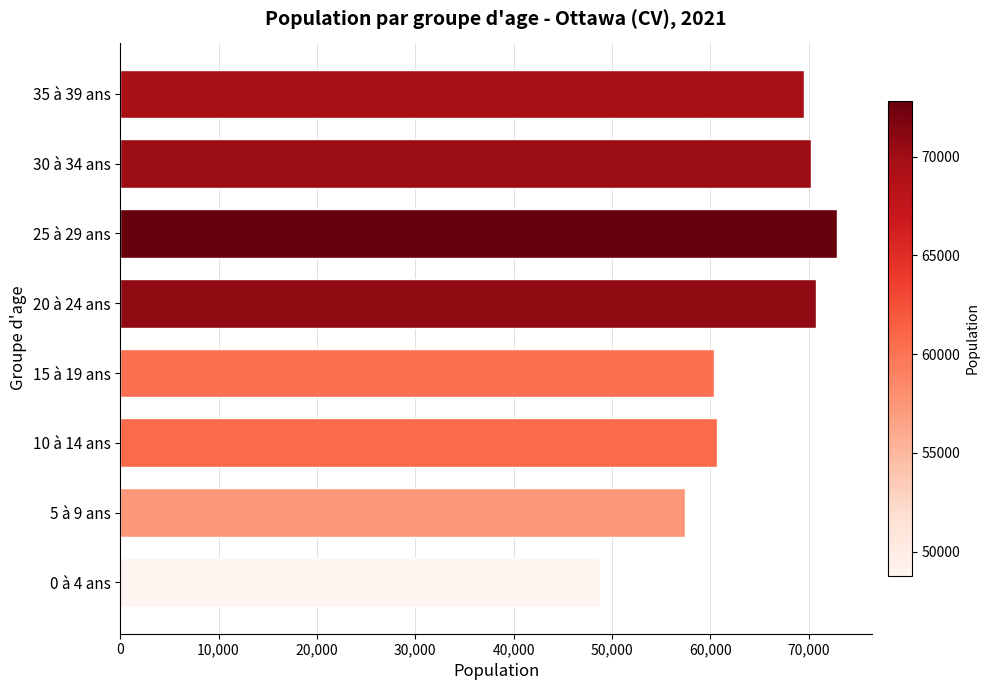

What is the smallest value displayed?

48790